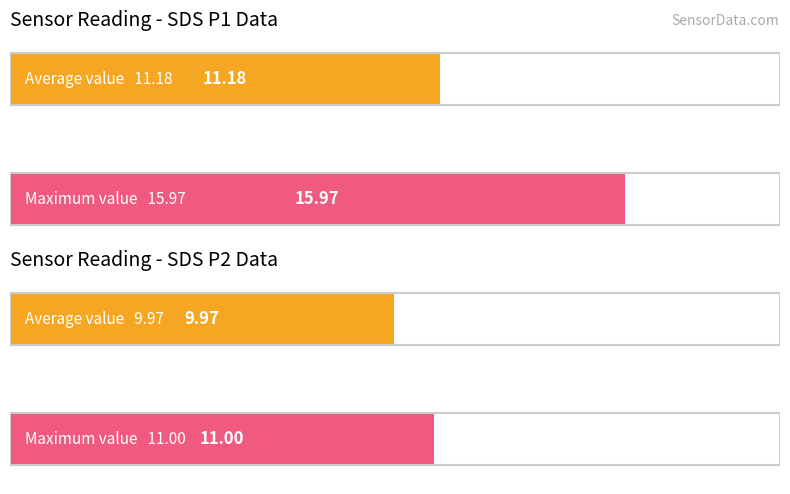

At which label is Average utilization closest to 10?

SDS_P2